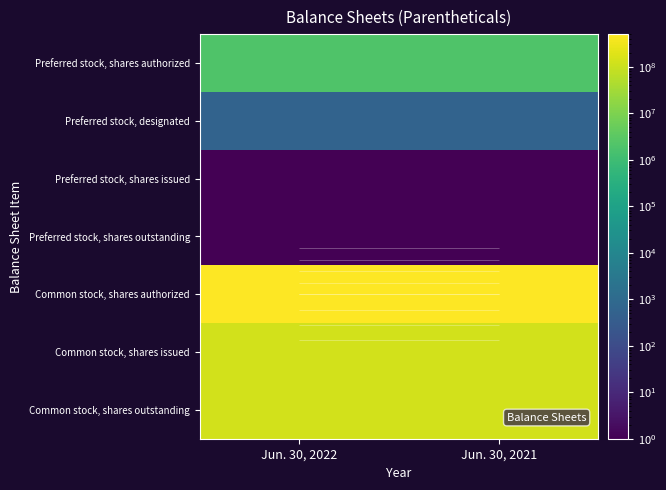

Is it true that Preferred stock, designated equals 601 at Jun. 30, 2022?

True